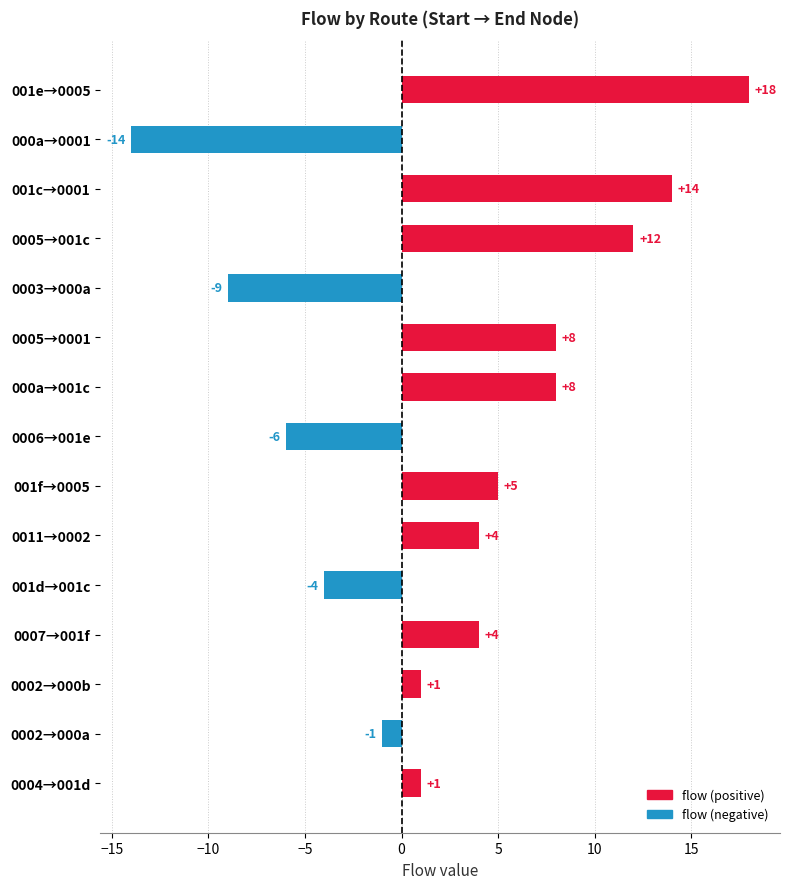

What position from the bottom is 001c→0001?

13